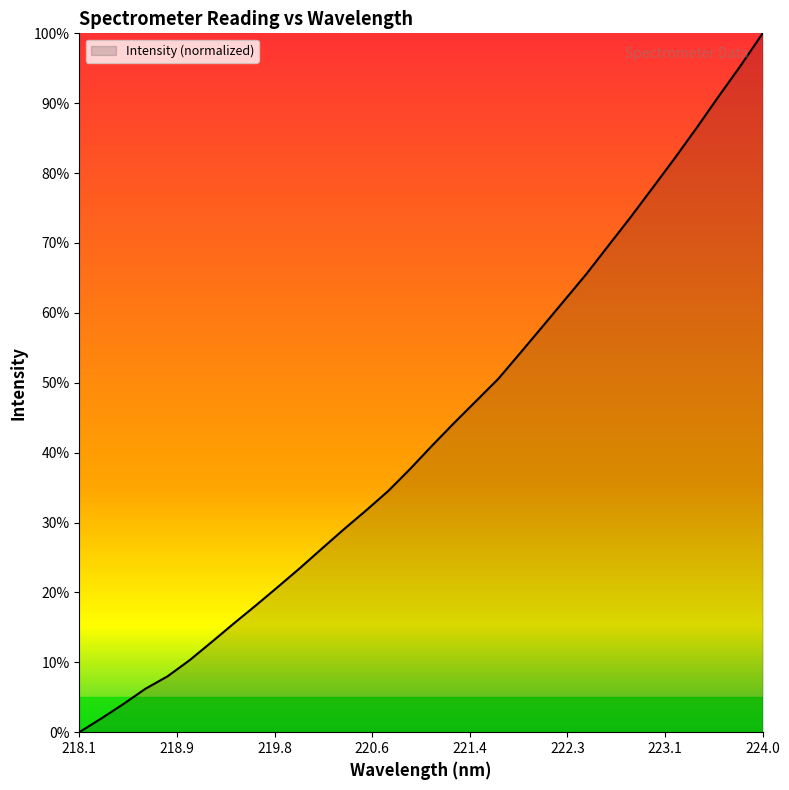

What is the maximum value shown in the chart?

100.0